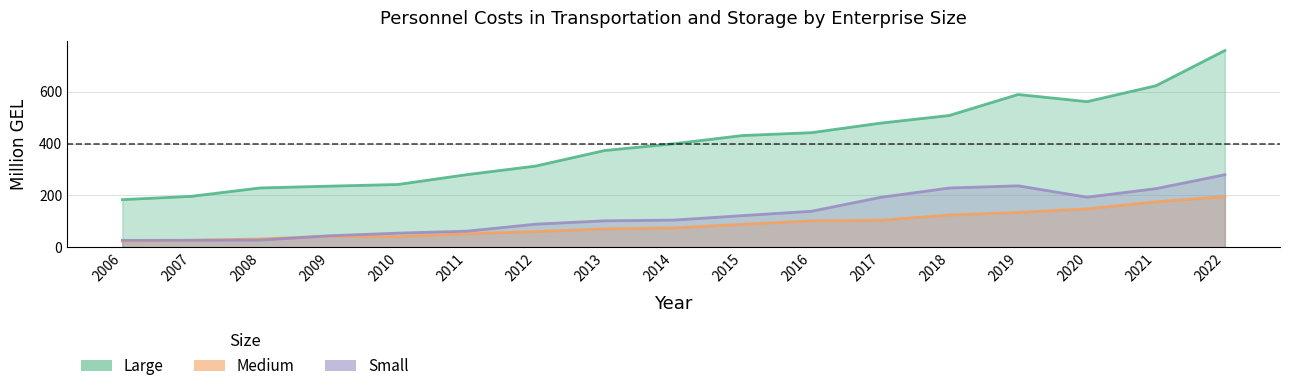

What is the smallest value displayed?

23.7